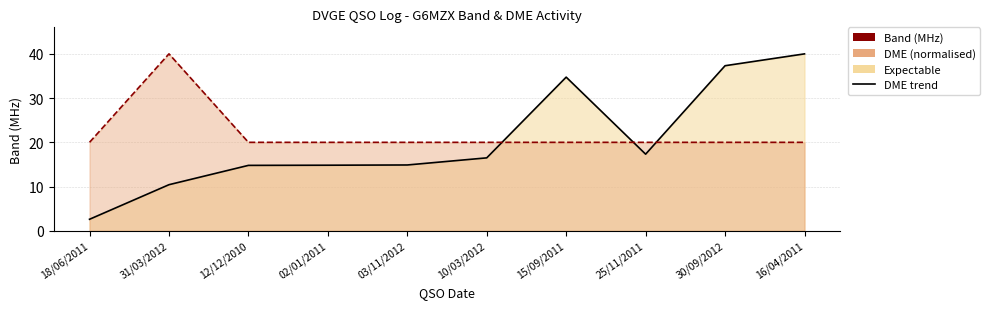

True or false: Band line has more than 2 interior local peaks.

False